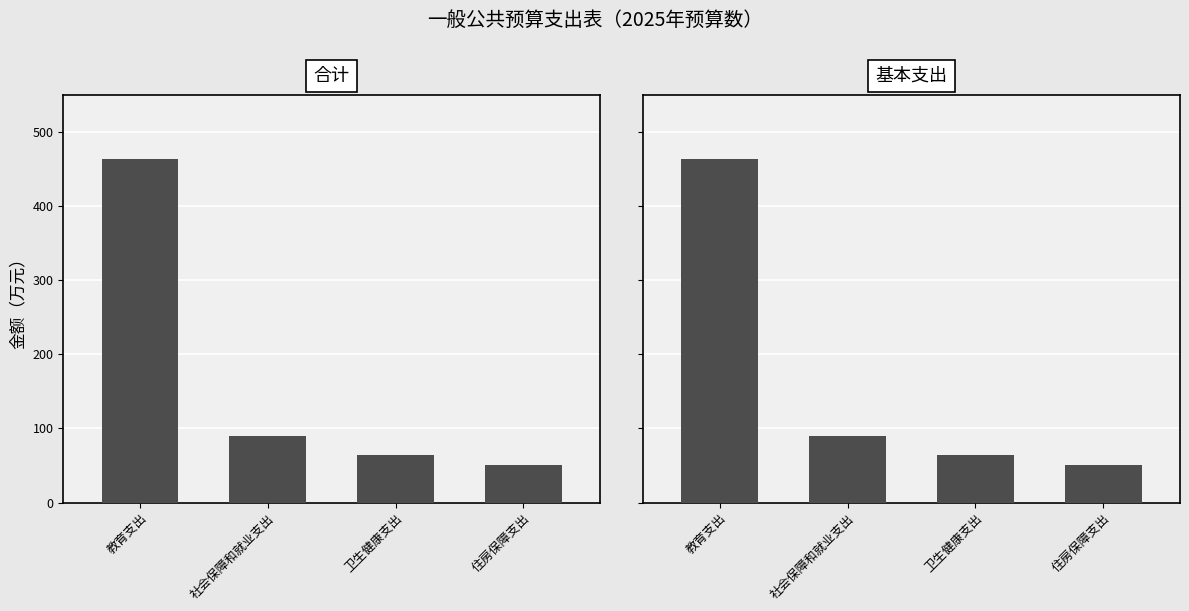

Reading left to right, transcribe all the data shown in this chart.

合计: 教育支出=463.3	社会保障和就业支出=89.3	卫生健康支出=63.9	住房保障支出=50.4
基本支出: 教育支出=463.3	社会保障和就业支出=89.3	卫生健康支出=63.9	住房保障支出=50.4